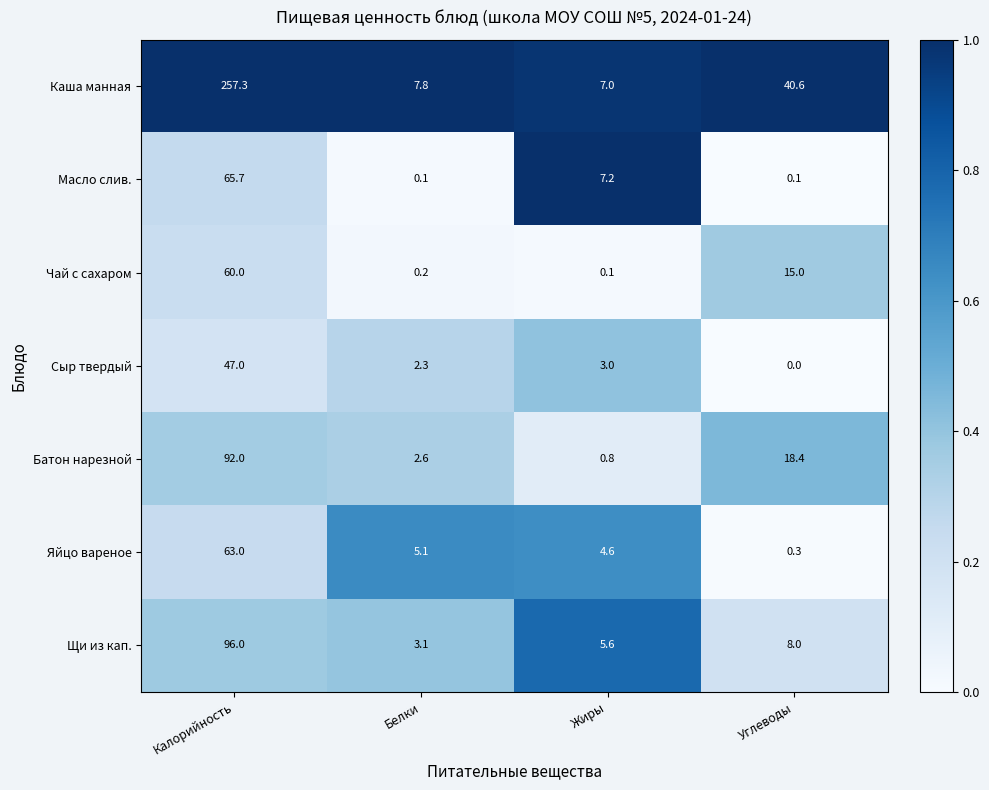

Which series has the largest range (max minus min)?

Каша манная